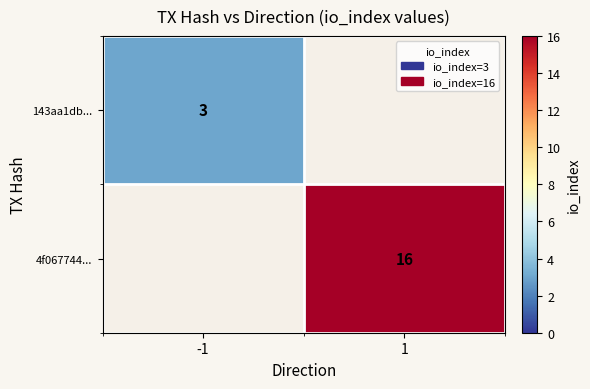

Is it true that 143aa1db... equals 5.0 at -1?

False